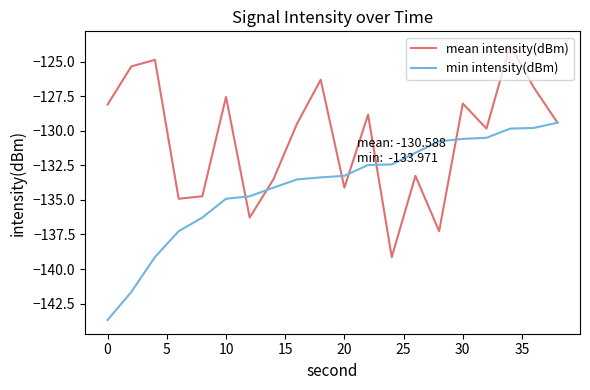

What is the highest value of the min intensity(dBm) series?

-129.4